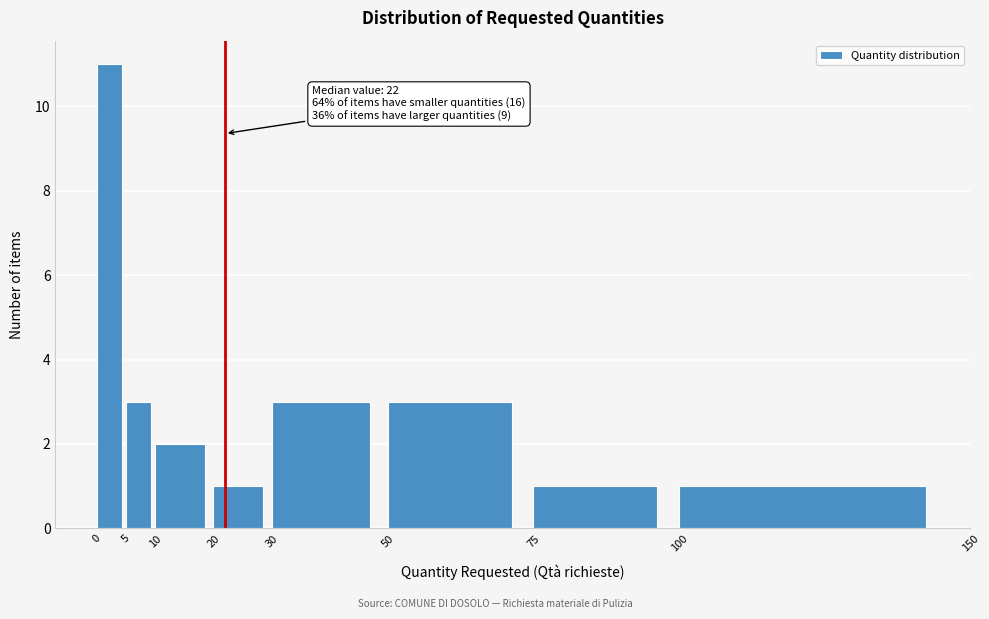

Which range on the x-axis has the tallest bar?

0 to 5